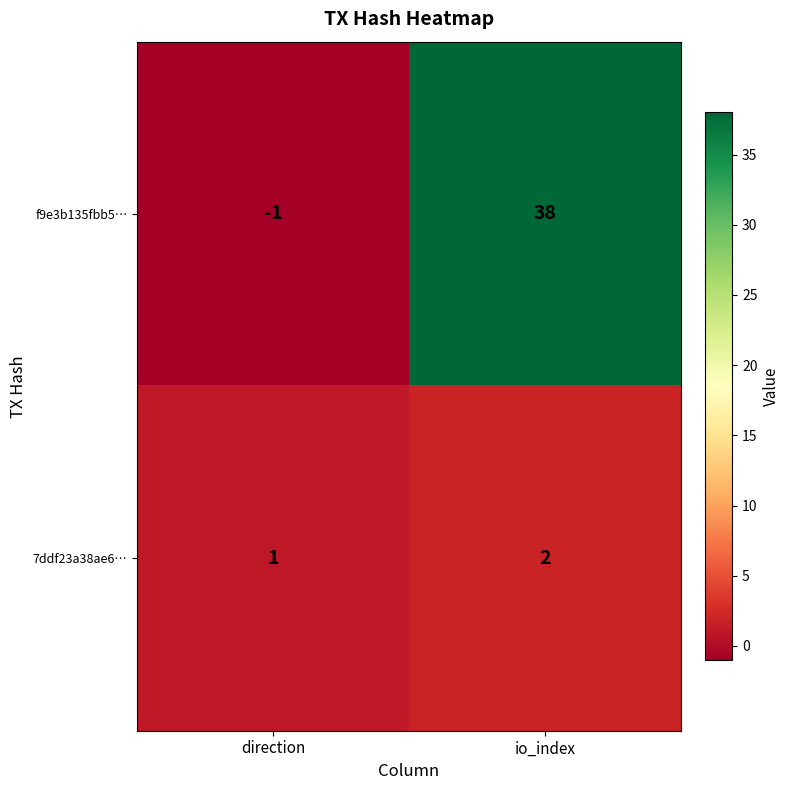

At direction, list the series in order from smallest to largest.

f9e3b135fbb5…, 7ddf23a38ae6…